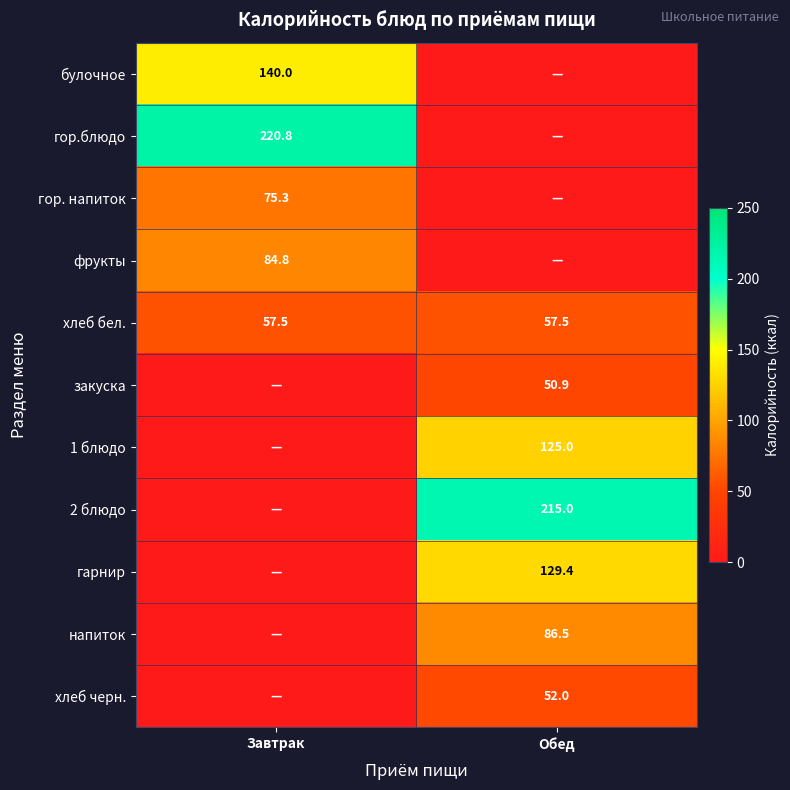

Is the value of гор. напиток at Завтрак greater than the value of хлеб черн. at Обед?

Yes